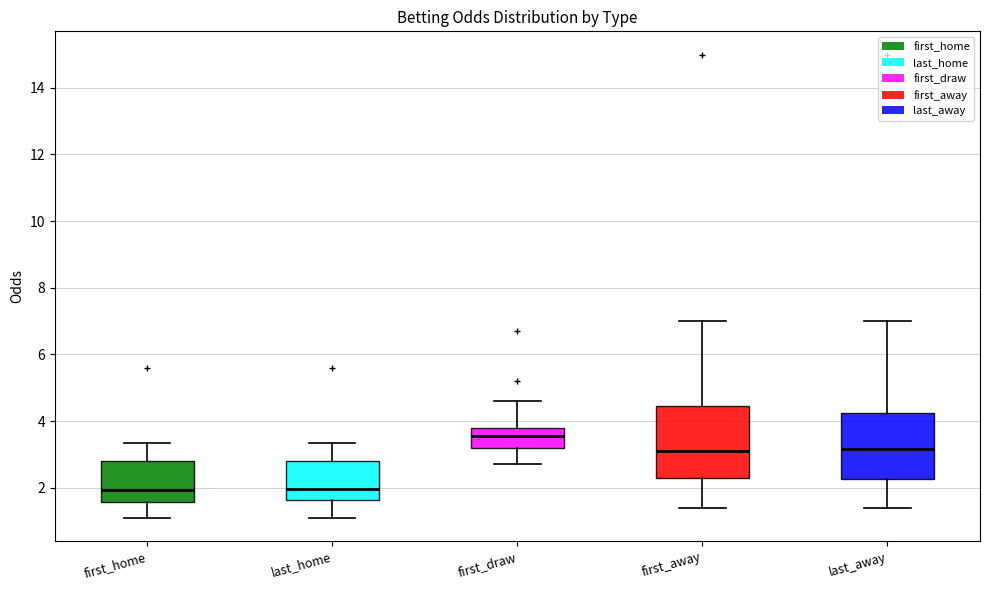

Reading left to right, read every box against the y-axis: the position of its median line, the range the box covers, and the ends of its whiskers. The values are not printed on the chart, so give them approximately, as read against the axis.

first_home: median 2.0, box 1.6 to 2.8, whiskers 1.0 to 3.4
last_home: median 2.0, box 1.6 to 2.8, whiskers 1.0 to 3.4
first_draw: median 3.6, box 3.2 to 3.8, whiskers 2.8 to 4.6
first_away: median 3.2, box 2.4 to 4.4, whiskers 1.4 to 7.0
last_away: median 3.2, box 2.2 to 4.2, whiskers 1.4 to 7.0